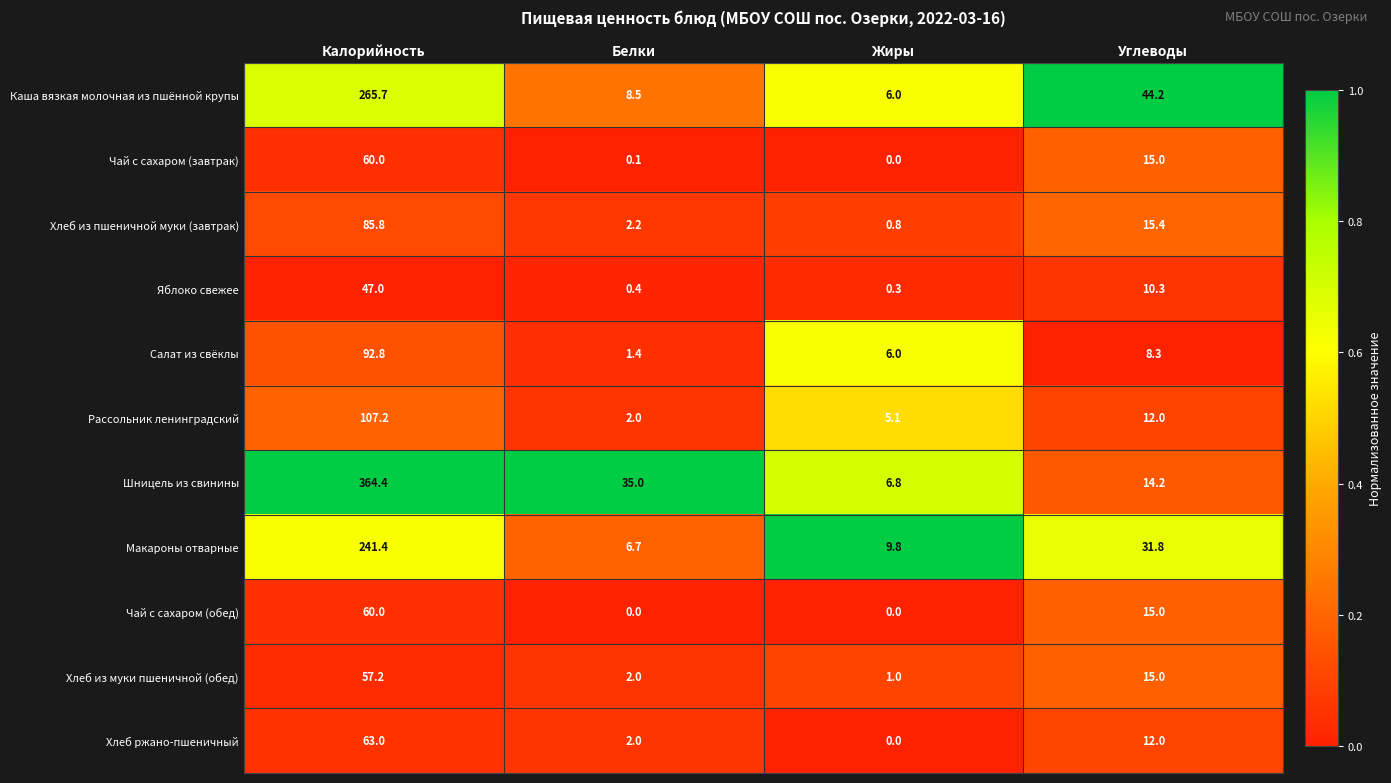

Rank the categories by Макароны отварные value from highest to lowest.

Калорийность, Углеводы, Жиры, Белки